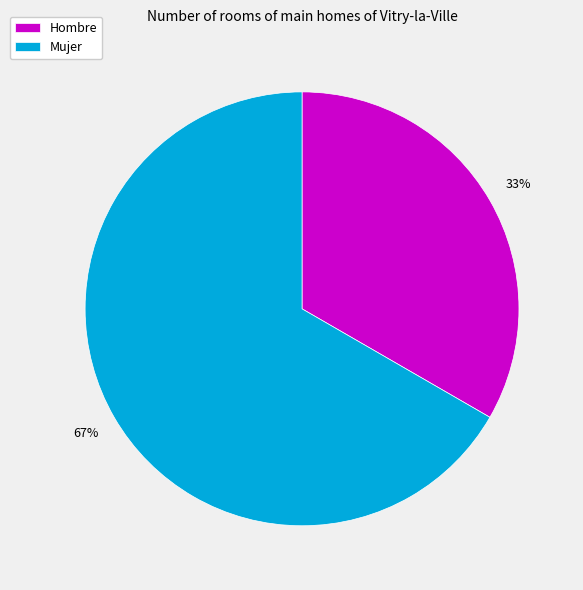

Do Hombre and Mujer together represent more than half of the pie?

Yes